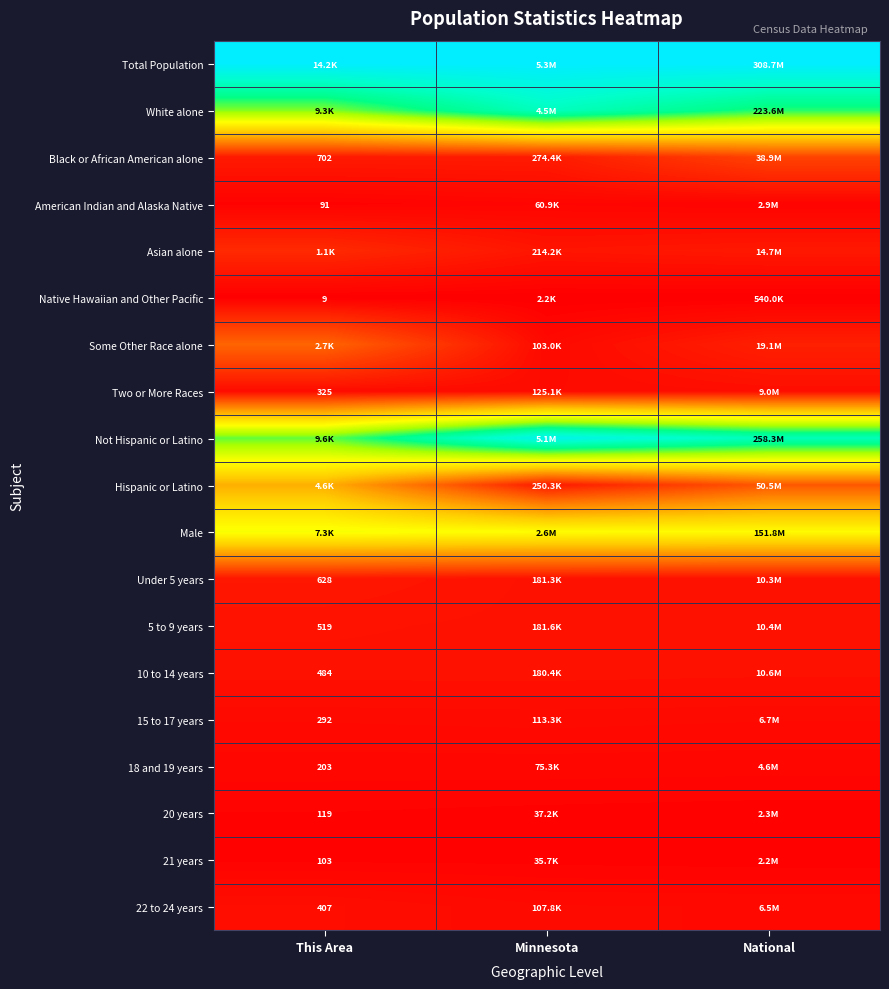

Where is Black or African American alone nearest to the value 0?

This Area